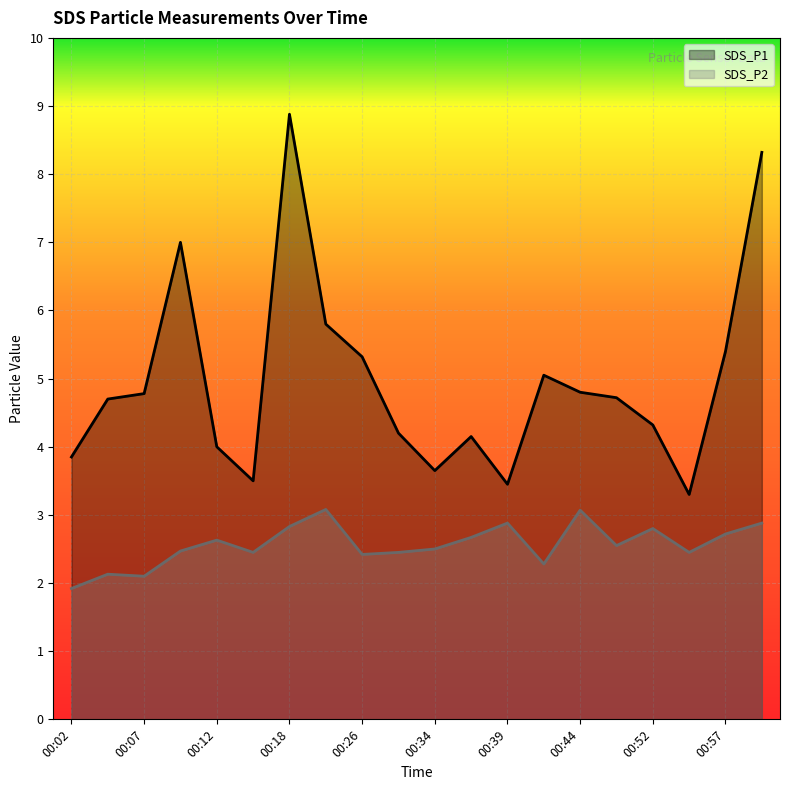

True or false: SDS_P1 and SDS_P2 cross at least once.

False